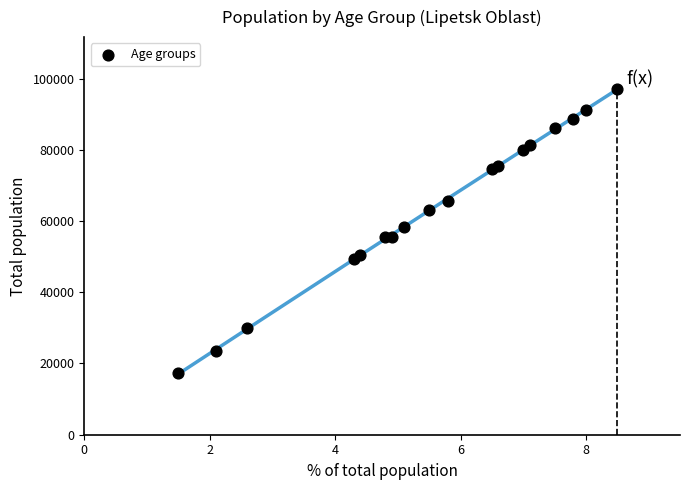

What is the range of Y values (max minus min)?

79866